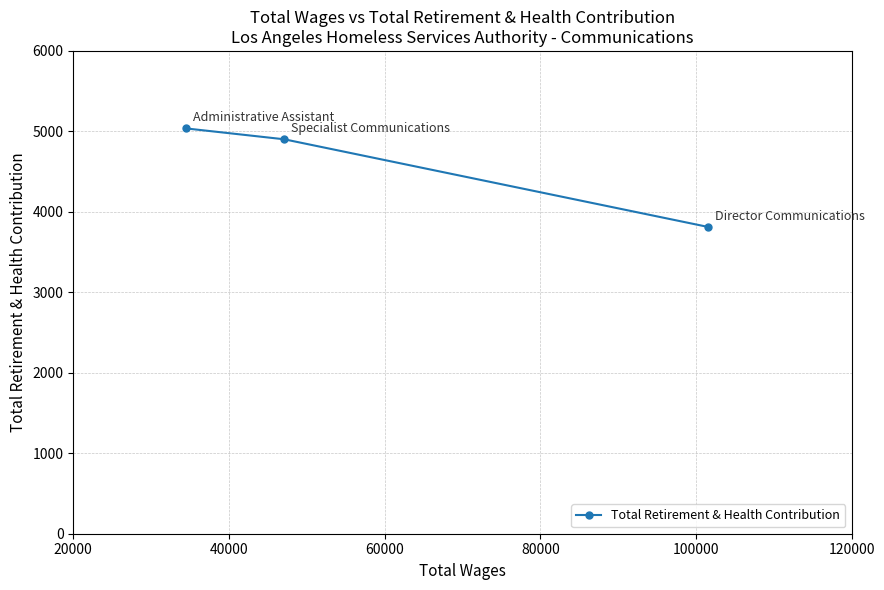

What is the difference between the maximum and minimum values?

1225